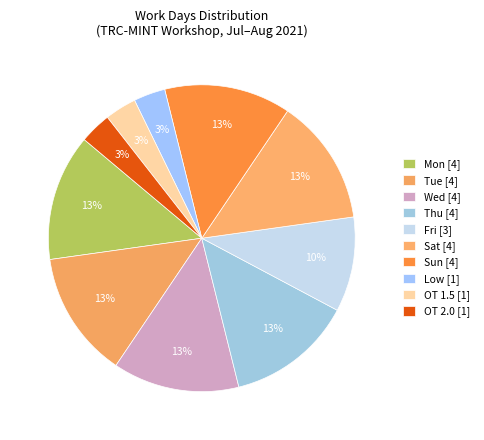

How many segments does this pie chart have?

10